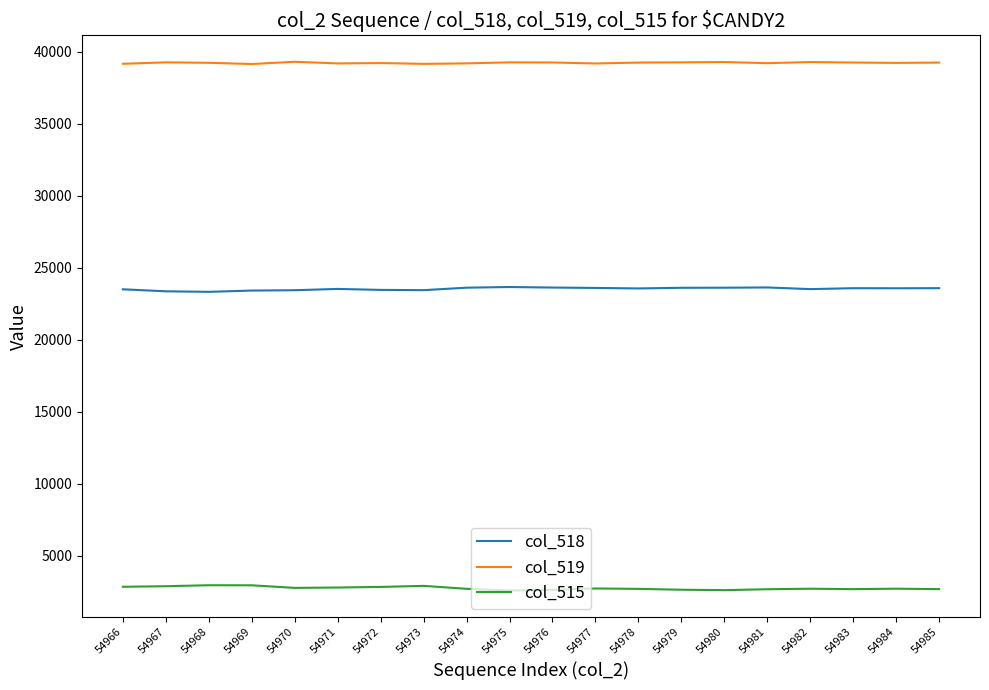

Is the value of col_518 at 54979 greater than the value of col_519 at 54971?

No